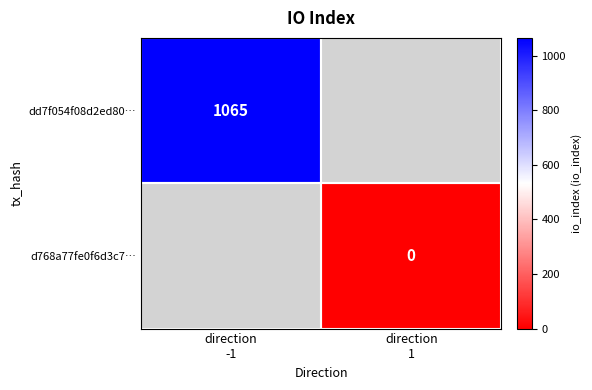

How many distinct data groups are displayed?

2